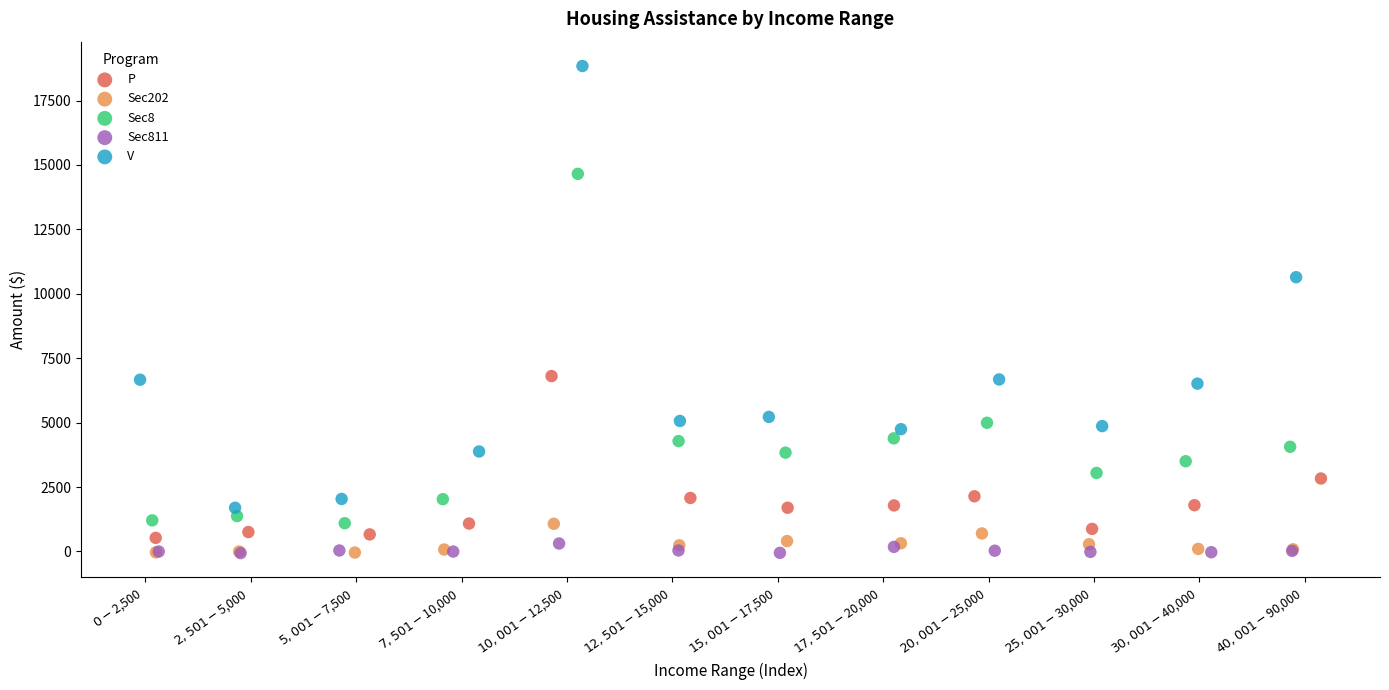

Which series contains the highest Y value?

V